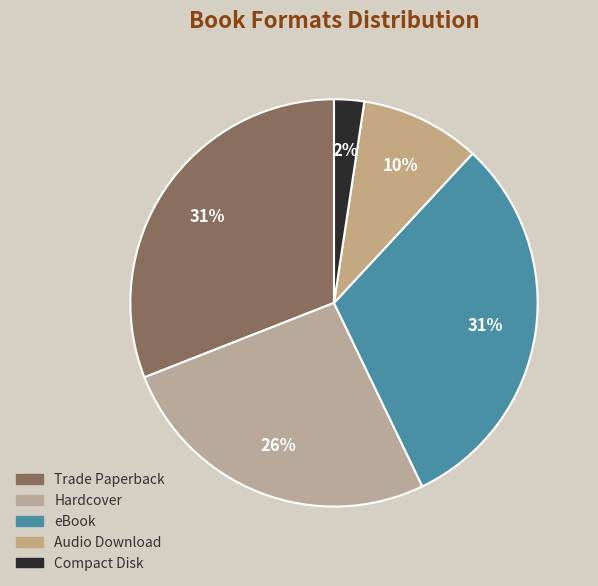

How many slices are in this pie chart?

5